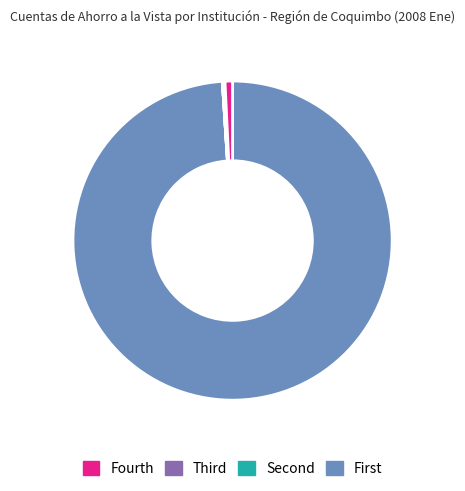

Is there a majority slice in this chart?

Yes